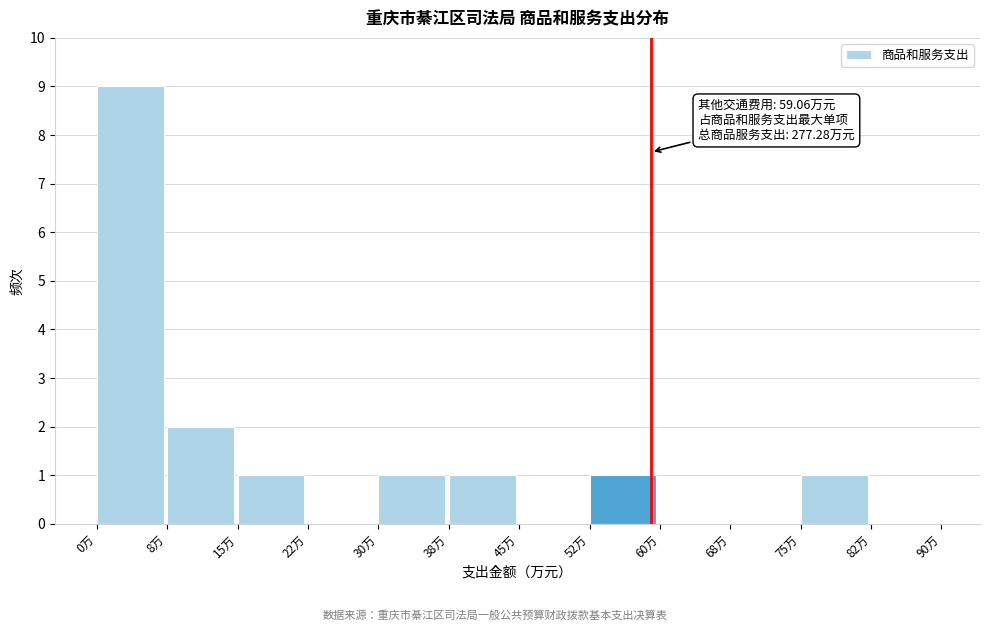

Over which range of the x-axis is the bar tallest?

0.0 to 7.5